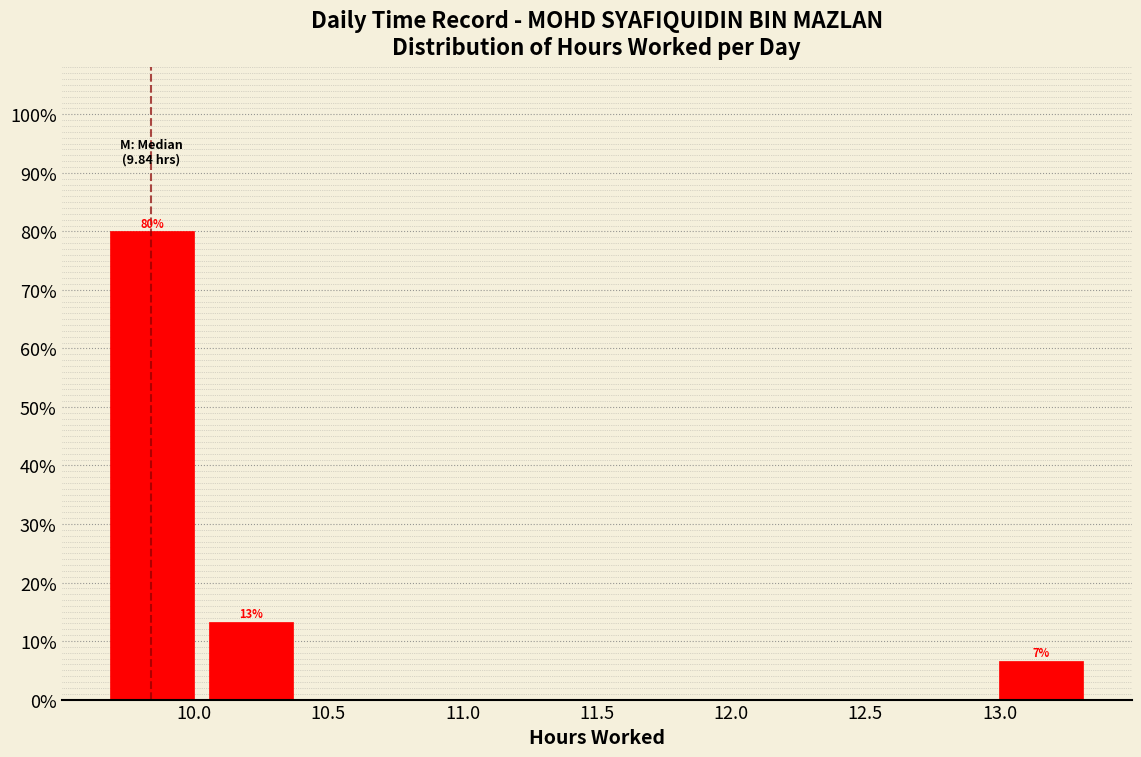

Which range on the x-axis has the tallest bar?

9.65 to 10.05